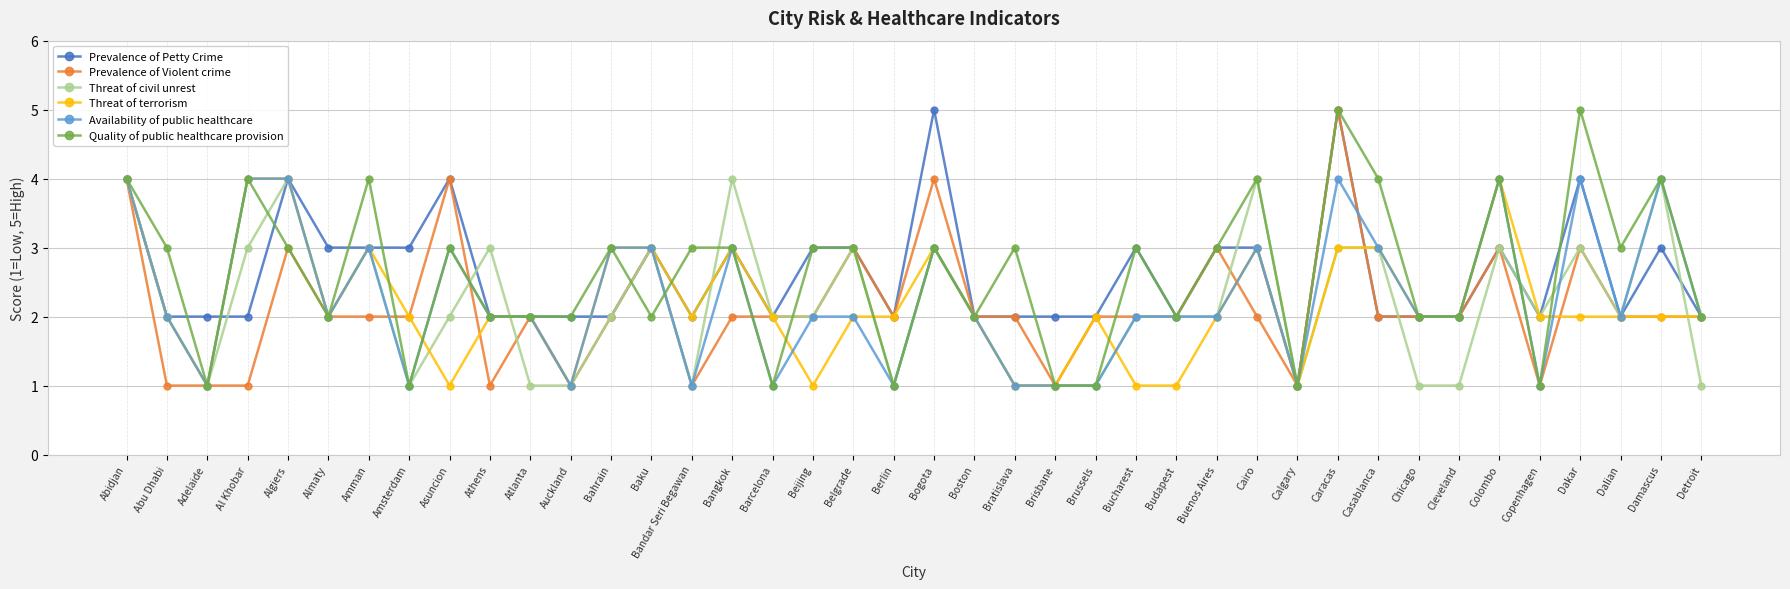

What is the greatest value displayed?

5